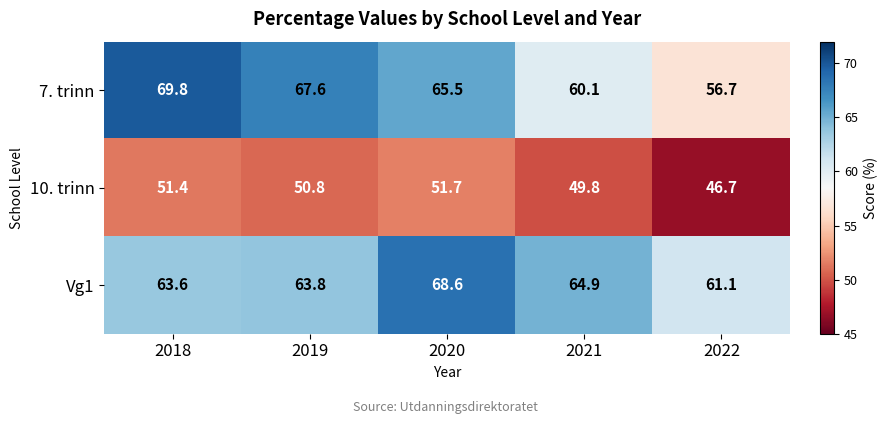

True or false: Vg1 has a value of 31.9 at 2021.

False